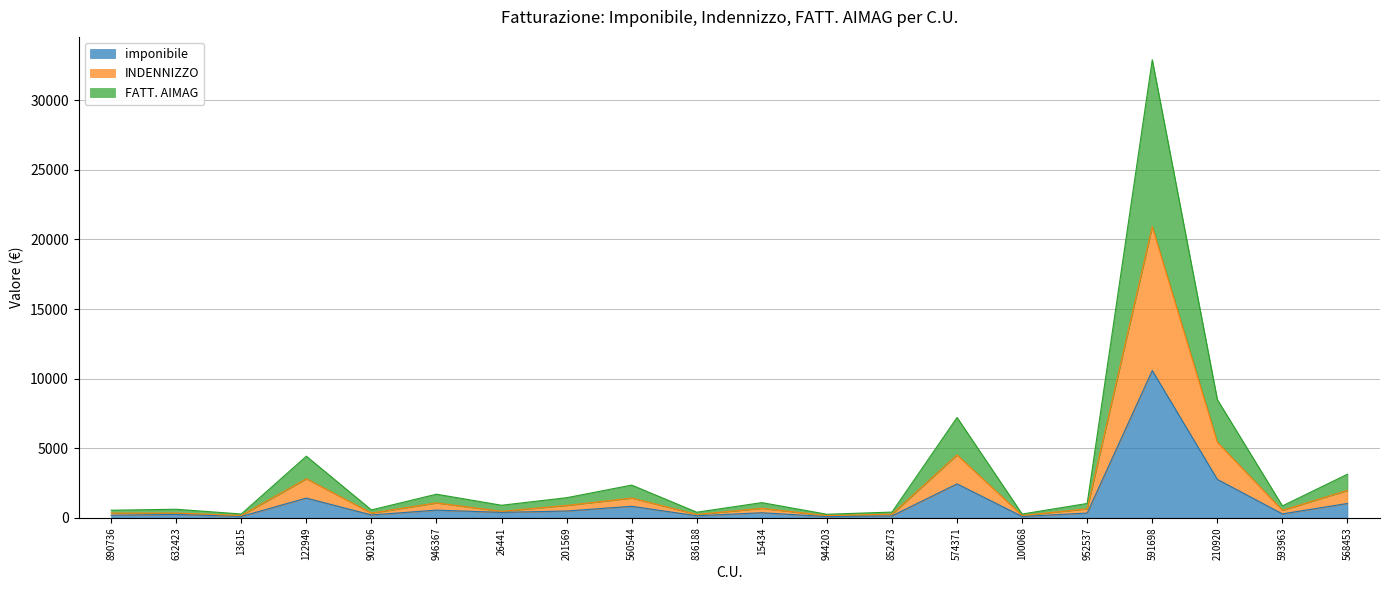

Reading left to right, transcribe all the data shown in this chart.

imponibile: 181.3	239.5	93.1	1410.6	198.7	545.8	383.9	482.8	822.4	140.6	357.7	83.4	131.8	2432.7	91.1	334.5	10580.7	2755.5	276.3	1024.2
INDENNIZZO: 330.1	333.4	161.2	2799.8	334.3	1064.6	459.1	884.0	1413.1	235.1	674.4	154.2	256.5	4516.4	160.5	640.4	20927.6	5427.8	532.3	1964.0
FATT. AIMAG: 538.5	608.8	268.2	4422.0	560.6	1692.2	897.3	1439.3	2345.8	396.8	1085.7	250.1	405.4	7206.2	265.3	1025.0	32917.7	8492.6	850.0	3128.5